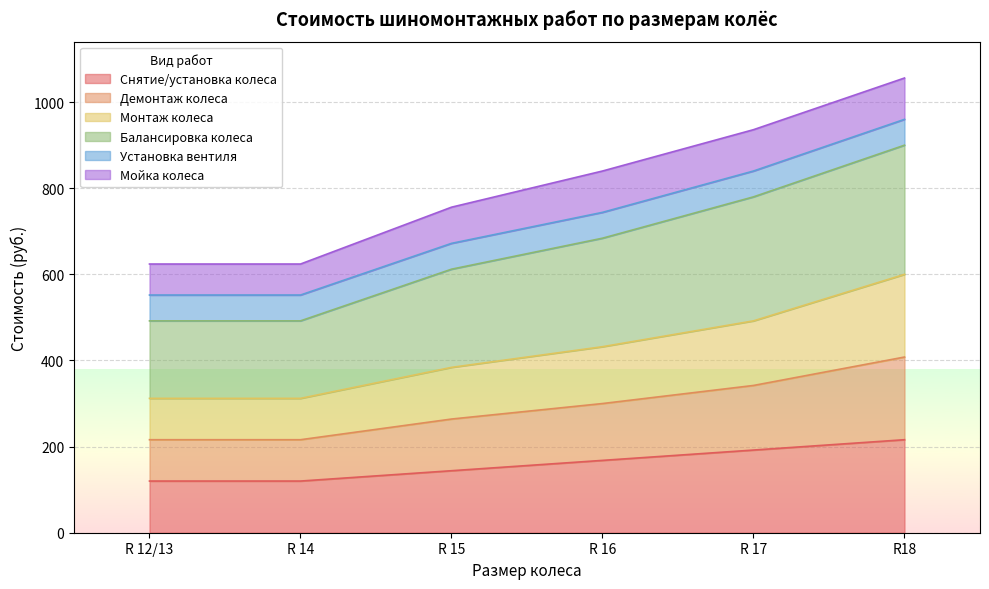

Rank the categories by Монтаж колеса value from lowest to highest.

R 12/13, R 14, R 15, R 16, R 17, R18